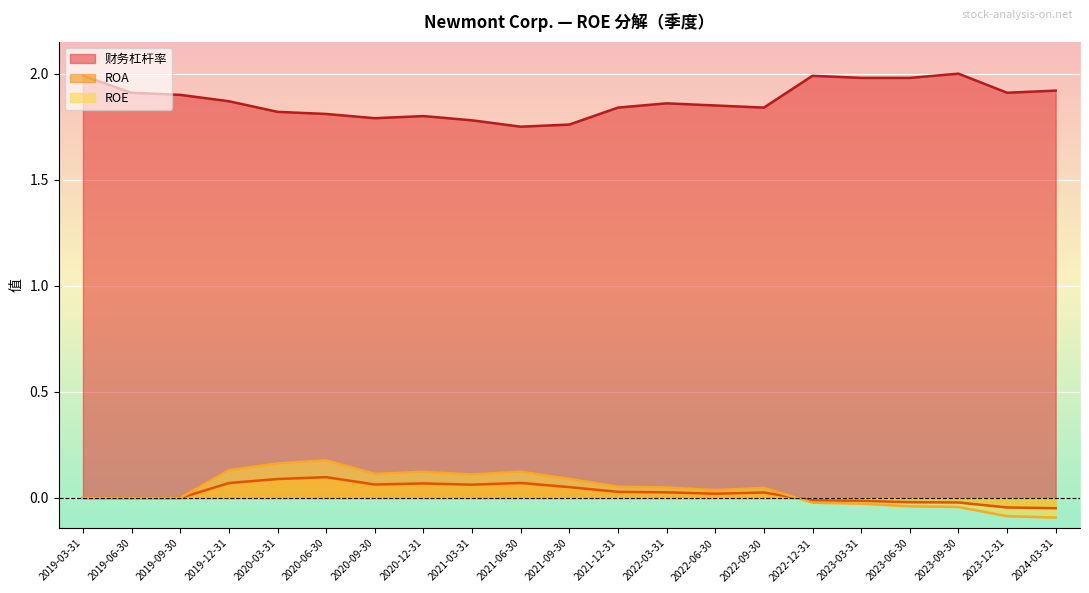

What are all the series names shown in the legend?

财务杠杆率, ROA, ROE